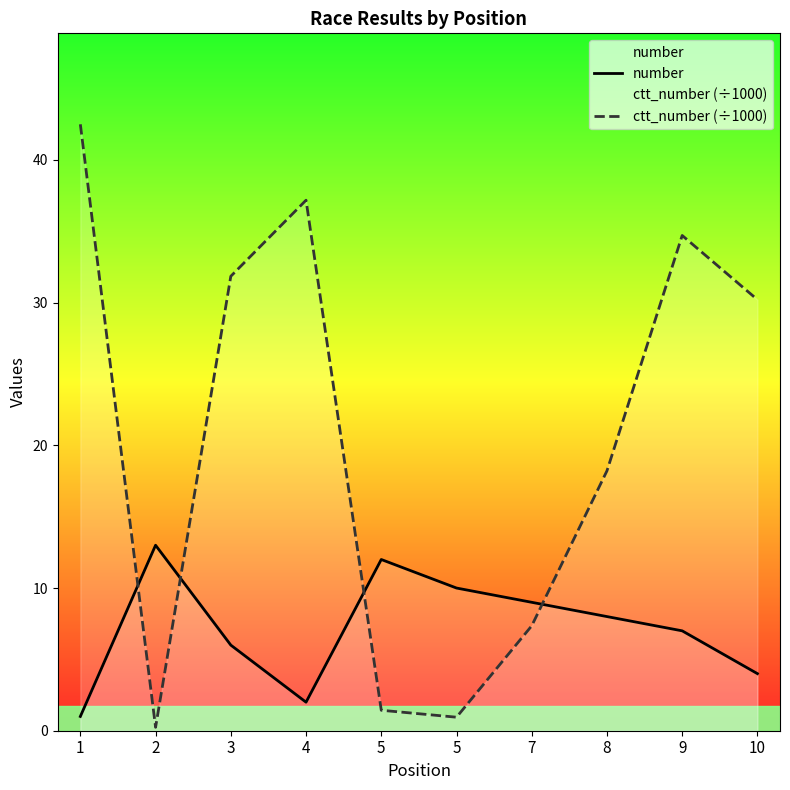

Reading left to right, transcribe all the data shown in this chart.

number: 1=1.0	2=13.0	3=6.0	4=2.0	5=12.0	5=10.0	7=9.0	8=8.0	9=7.0	10=4.0
ctt_number (÷1000): 1=42.5	2=0.2	3=31.9	4=37.2	5=1.4	5=0.9	7=7.4	8=18.2	9=34.7	10=30.2